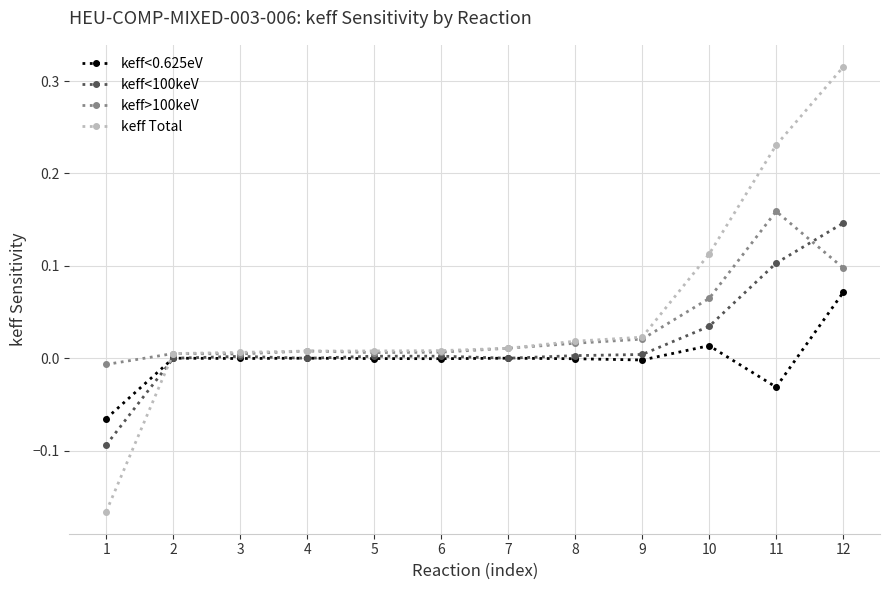

True or false: keff Total and keff>100keV cross at least once.

True